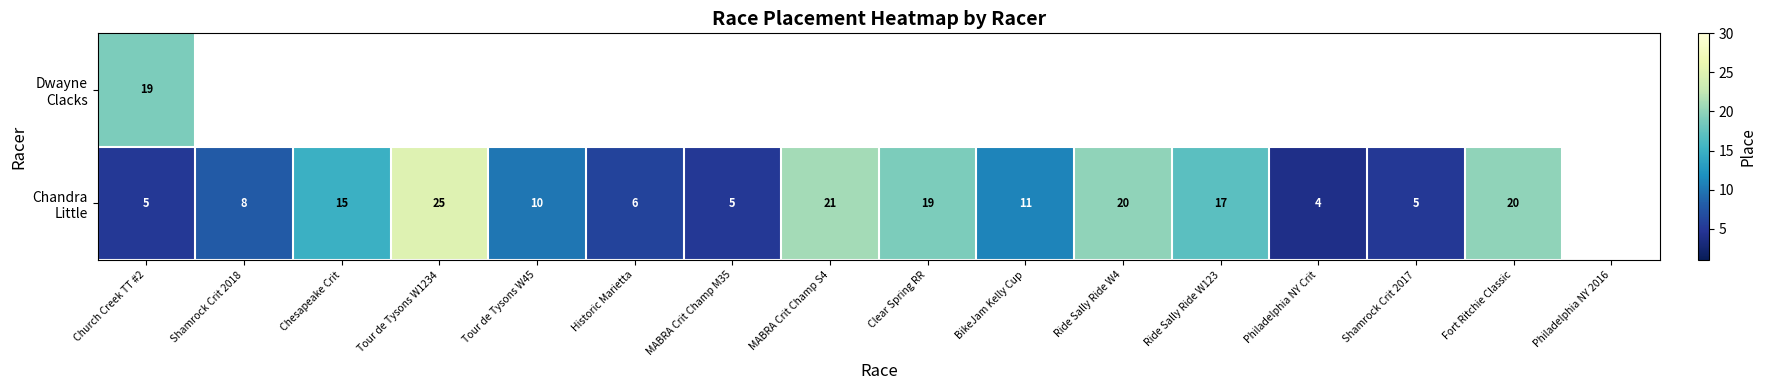

What is the difference between the Chandra Little values at Church Creek TT #2 and Clear Spring RR?

14.0